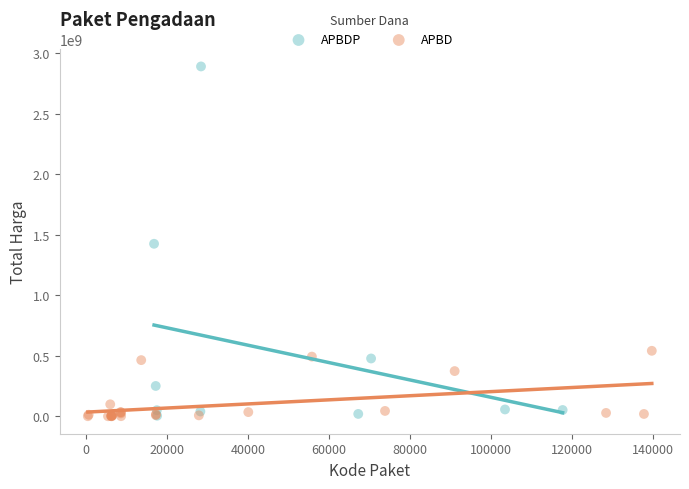

Which series has the widest spread of Y values?

APBDP